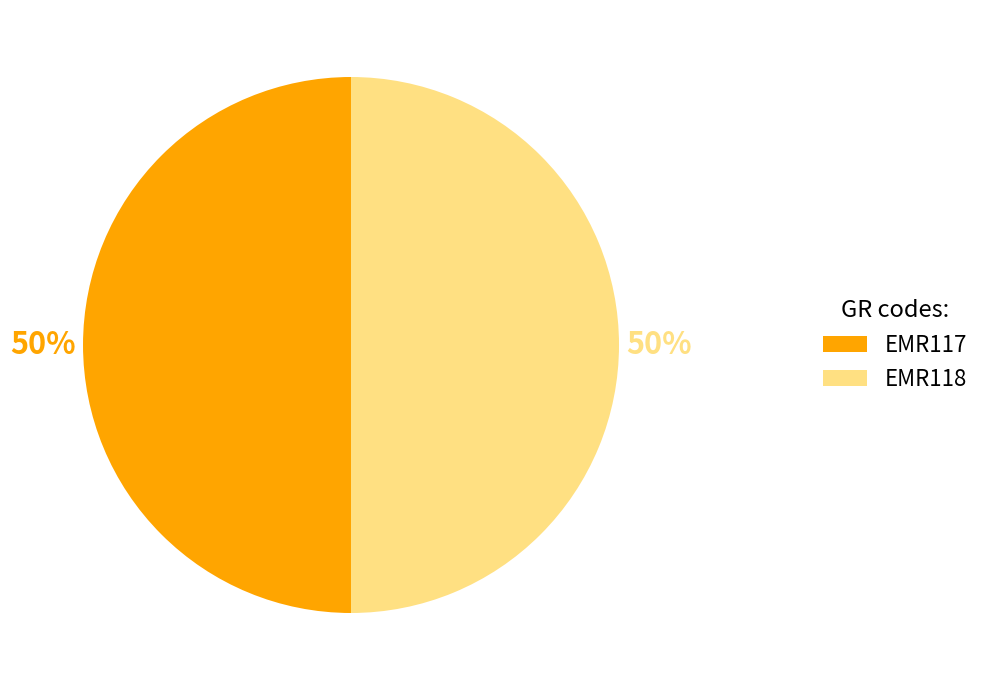

True or false: EMR118 accounts for 50% of the total.

True